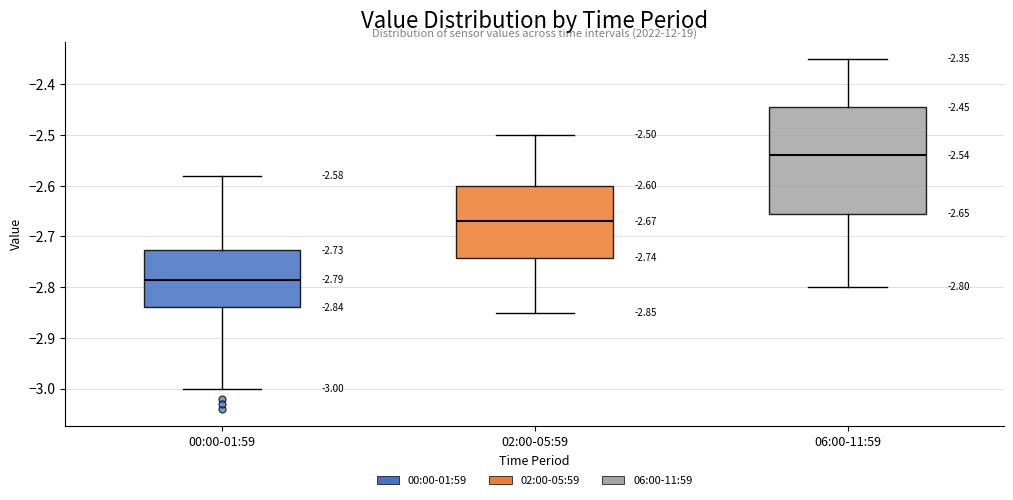

Which box is the tallest, from its lower edge to its upper edge?

06:00-11:59